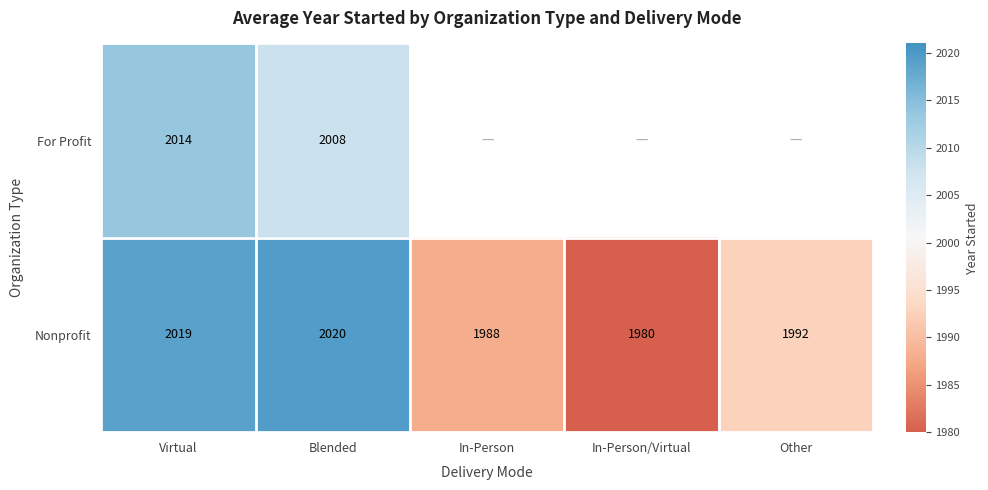

Is it true that Nonprofit equals 1000.4 at In-Person/Virtual?

False